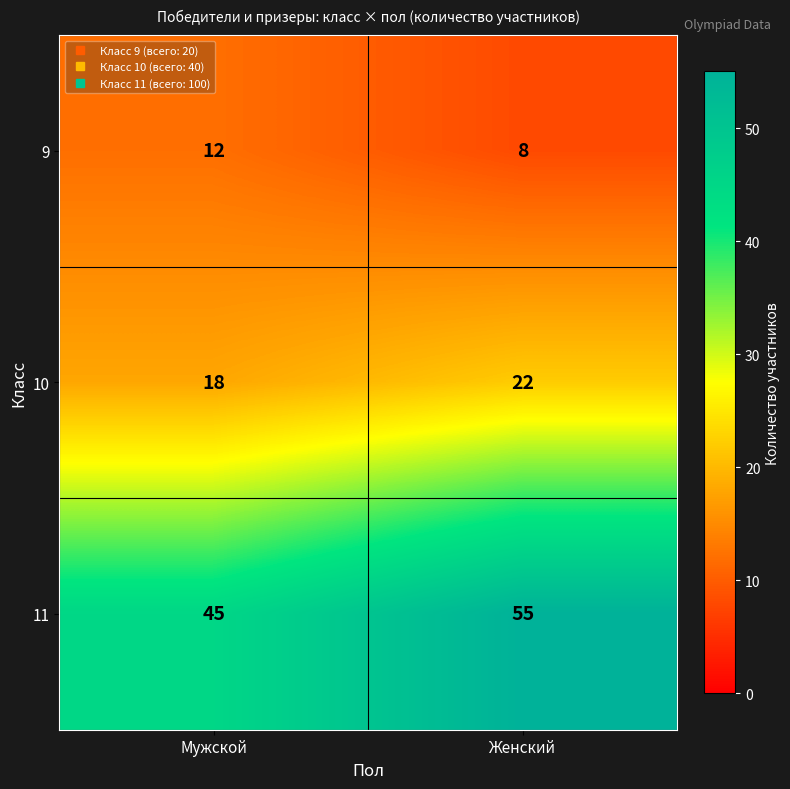

At how many categories does at least one series exceed 36?

2